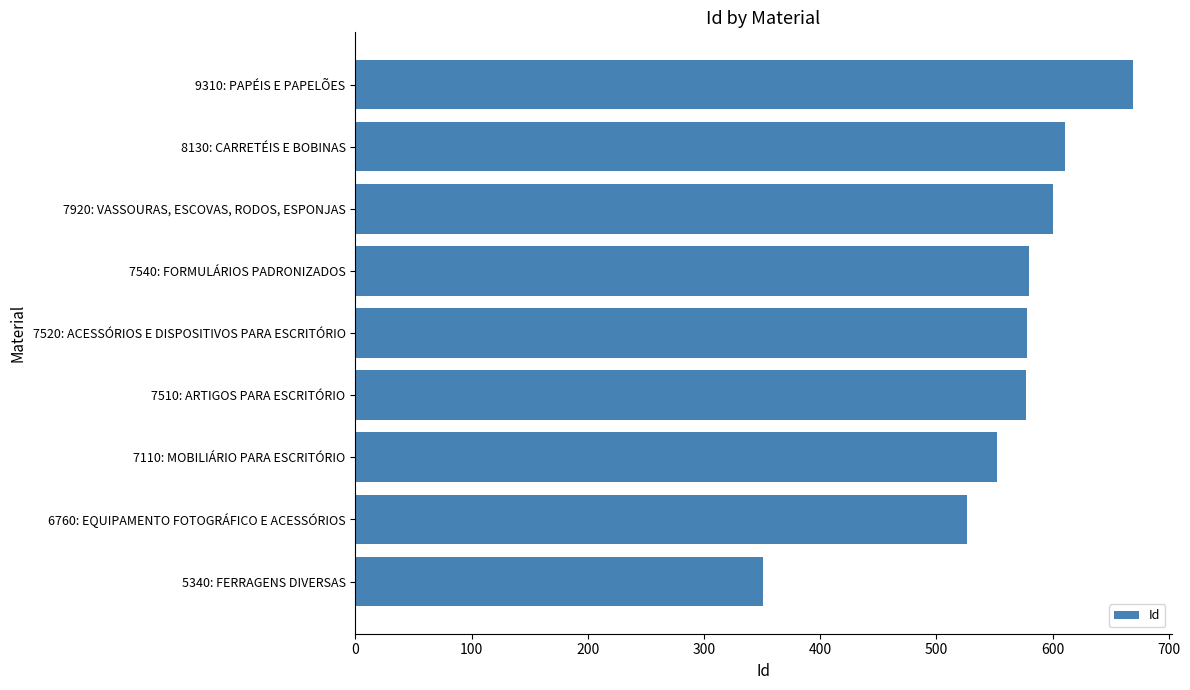

List the labels in order of value, largest first.

9310: PAPÉIS E PAPELÕES, 8130: CARRETÉIS E BOBINAS, 7920: VASSOURAS, ESCOVAS, RODOS, ESPONJAS, 7540: FORMULÁRIOS PADRONIZADOS, 7520: ACESSÓRIOS E DISPOSITIVOS PARA ESCRITÓRIO, 7510: ARTIGOS PARA ESCRITÓRIO, 7110: MOBILIÁRIO PARA ESCRITÓRIO, 6760: EQUIPAMENTO FOTOGRÁFICO E ACESSÓRIOS, 5340: FERRAGENS DIVERSAS